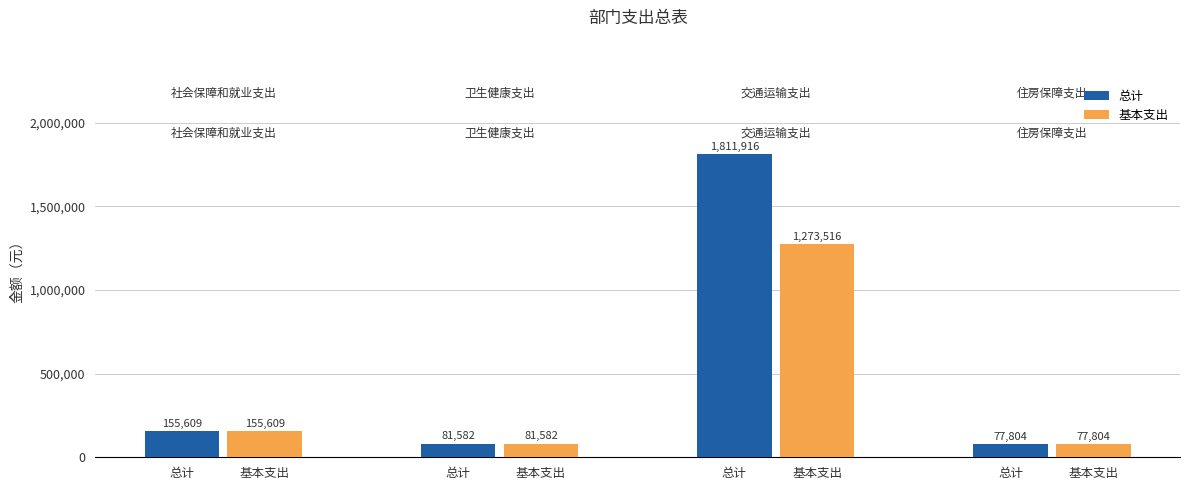

What is the sum of all 总计 values?

2126912.4